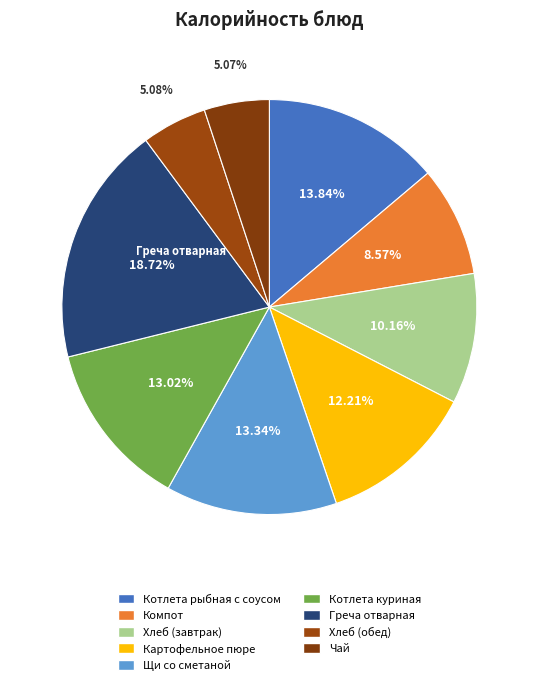

How many segments does this pie chart have?

9